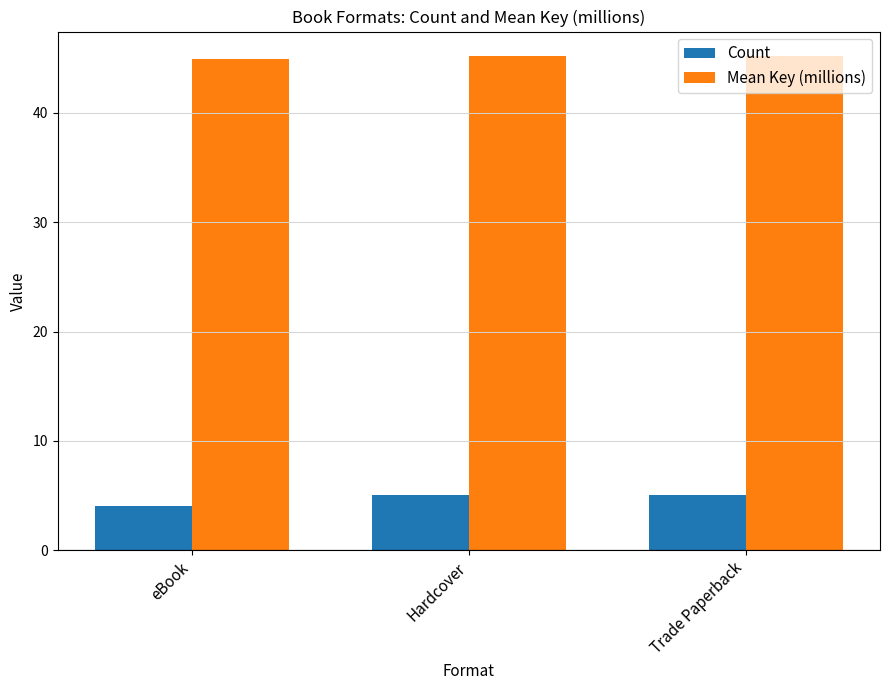

How many series are shown in this chart?

2